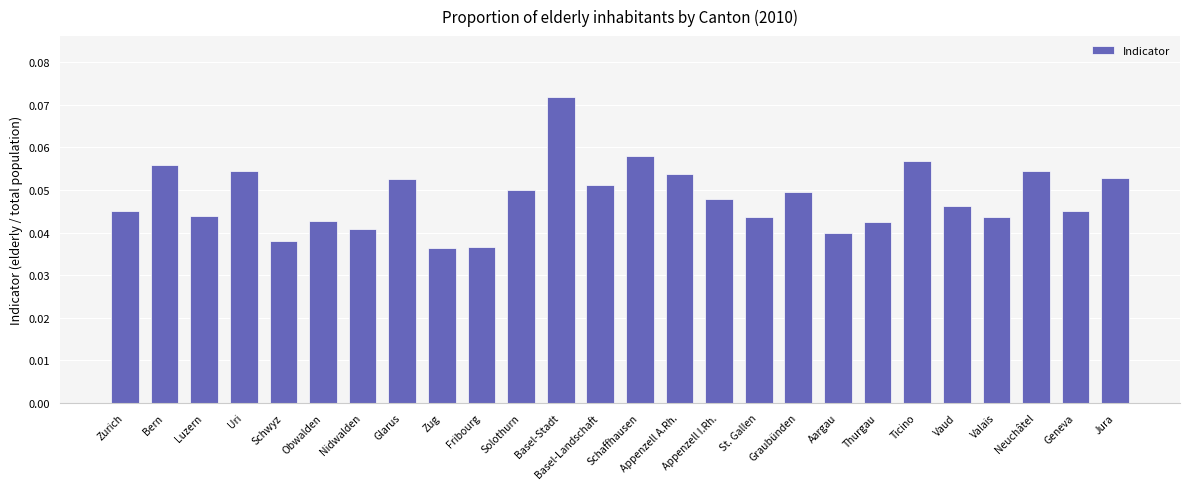

Which has a higher value, Nidwalden or Appenzell I.Rh.?

Appenzell I.Rh.